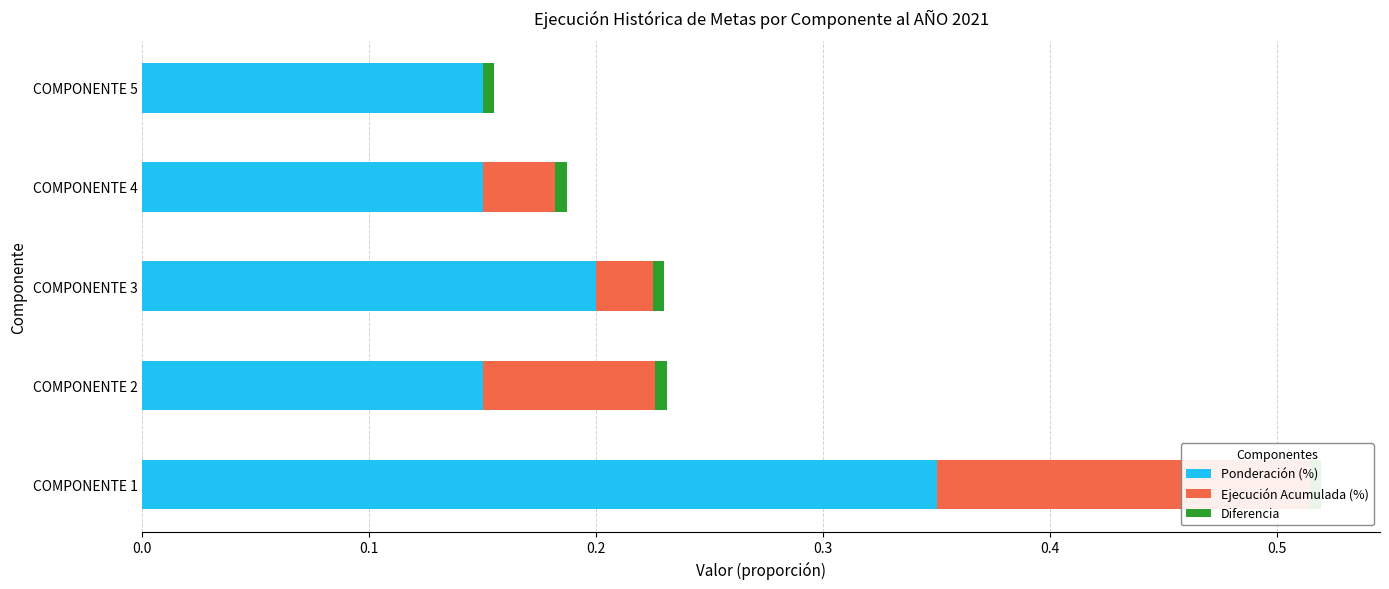

At how many categories does at least one series exceed 0?

5